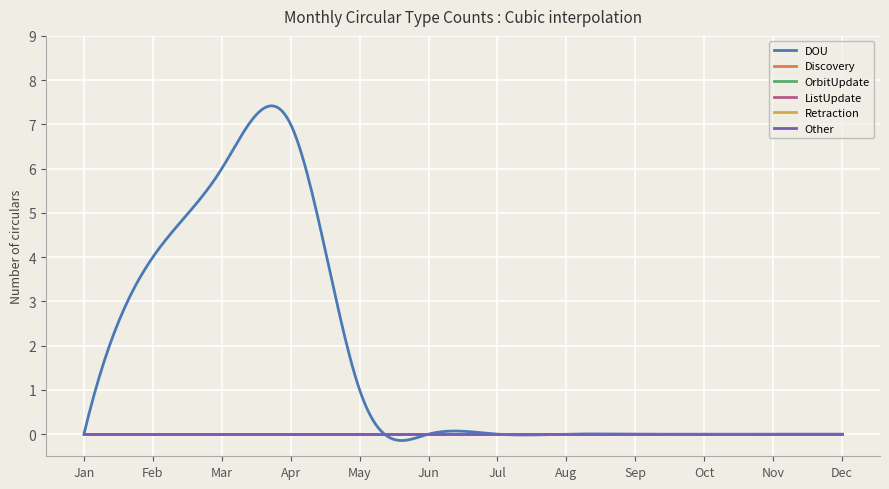

Which category has the highest value across all series?

Apr